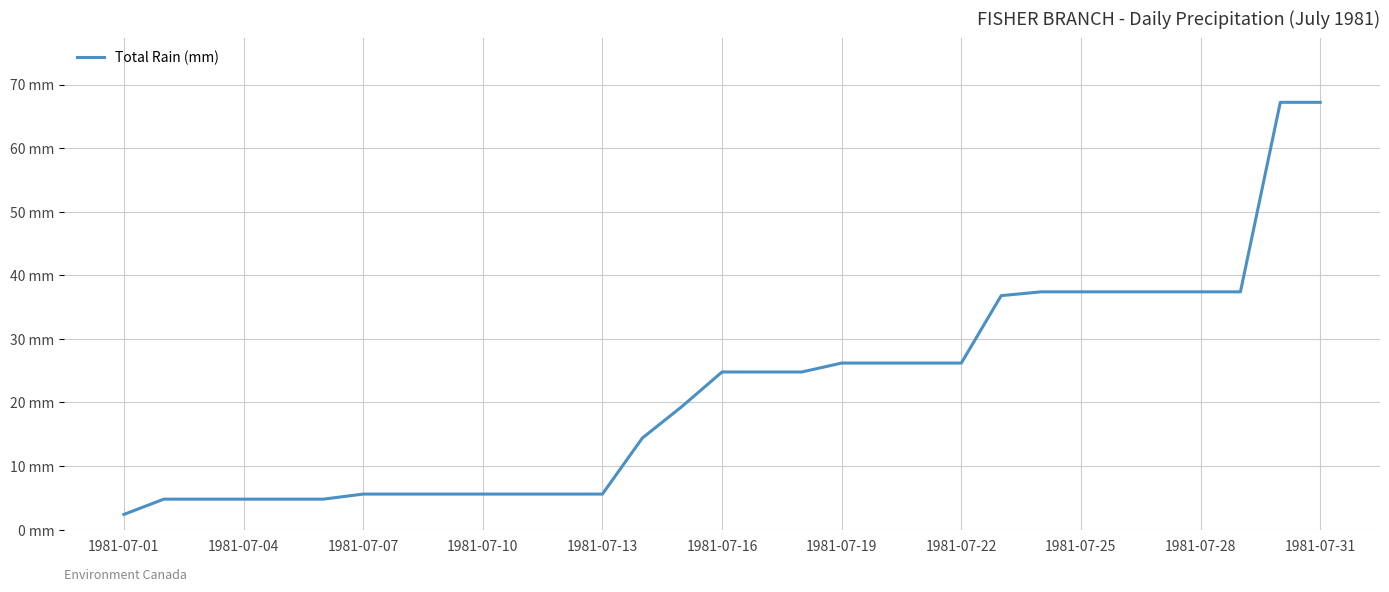

Reading left to right, extract all data points from this chart.

2.4	4.8	4.8	4.8	4.8	4.8	5.6	5.6	5.6	5.6	5.6	5.6	5.6	14.4	19.4	24.8	24.8	24.8	26.2	26.2	26.2	26.2	36.8	37.4	37.4	37.4	37.4	37.4	37.4	67.2	67.2